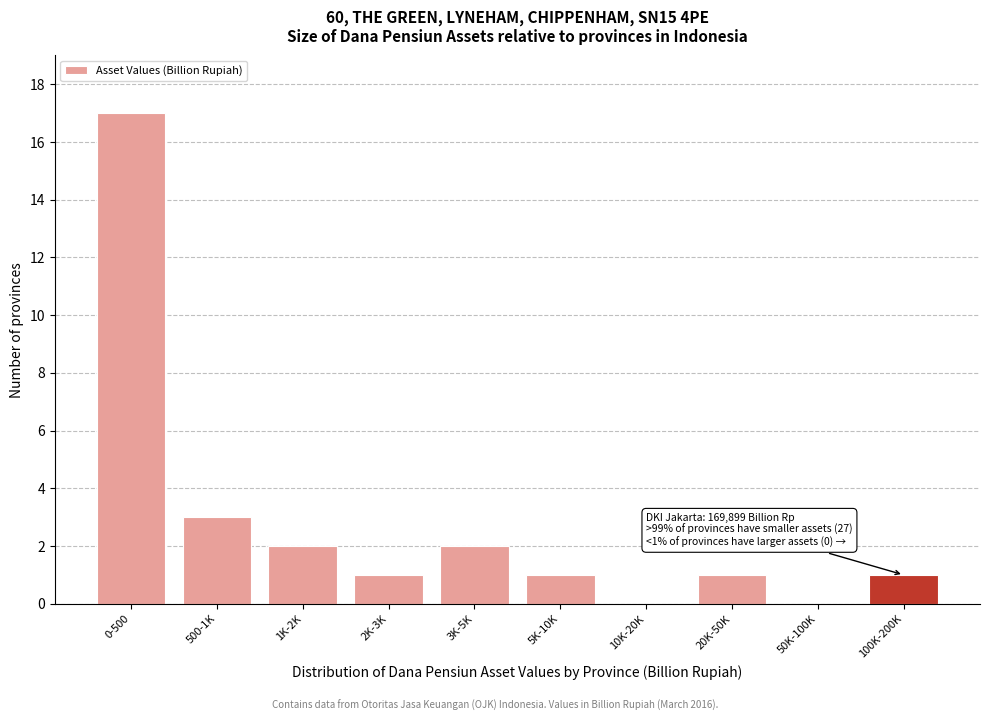

Reading left to right, extract all data points from this chart.

0-500=17	500-1K=3	1K-2K=2	2K-3K=1	3K-5K=2	5K-10K=1	10K-20K=0	20K-50K=1	50K-100K=0	100K-200K=1